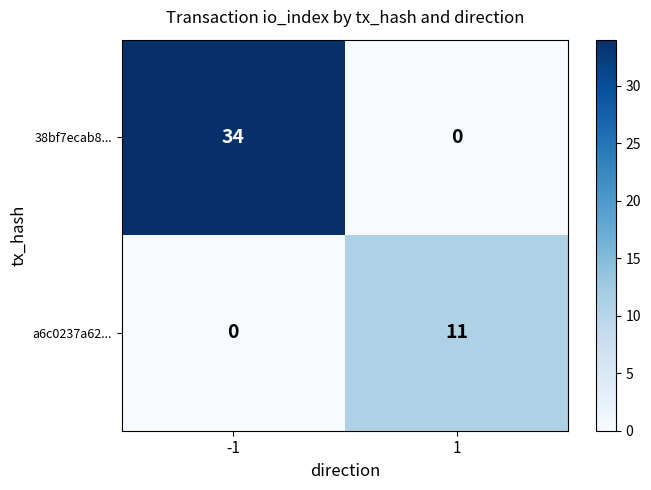

True or false: 38bf7ecab8... has a value of 34 at -1.

True